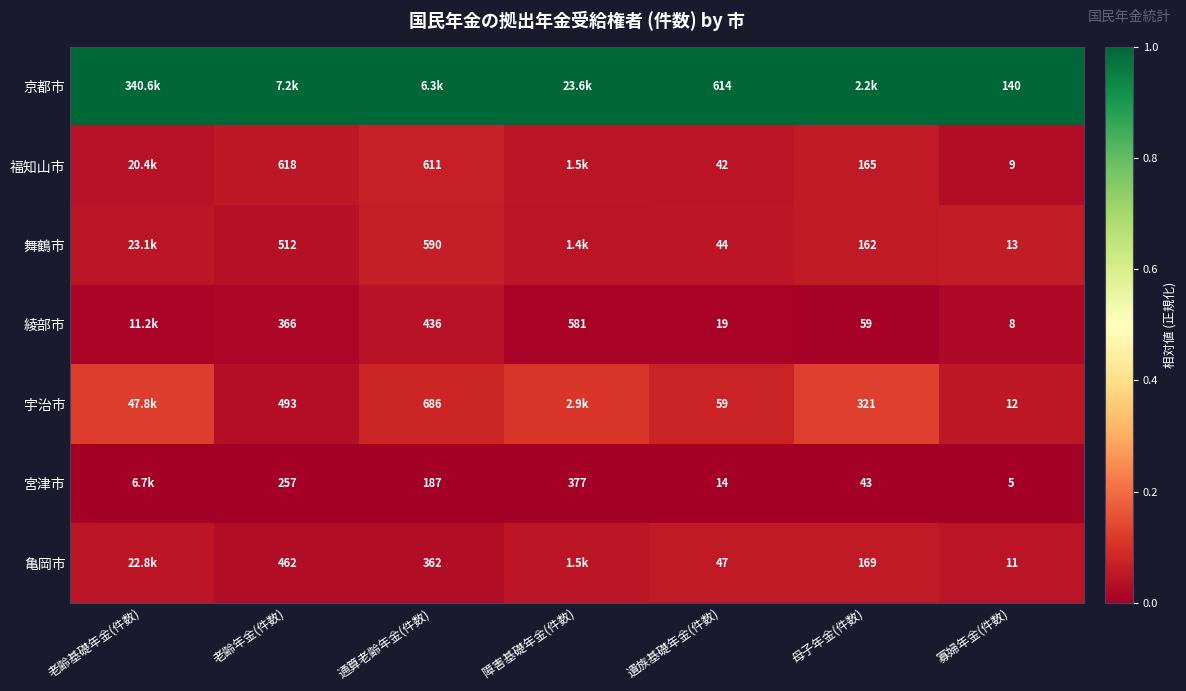

Rank the series at 寡婦年金(件数) from lowest to highest value.

宮津市, 綾部市, 福知山市, 亀岡市, 宇治市, 舞鶴市, 京都市